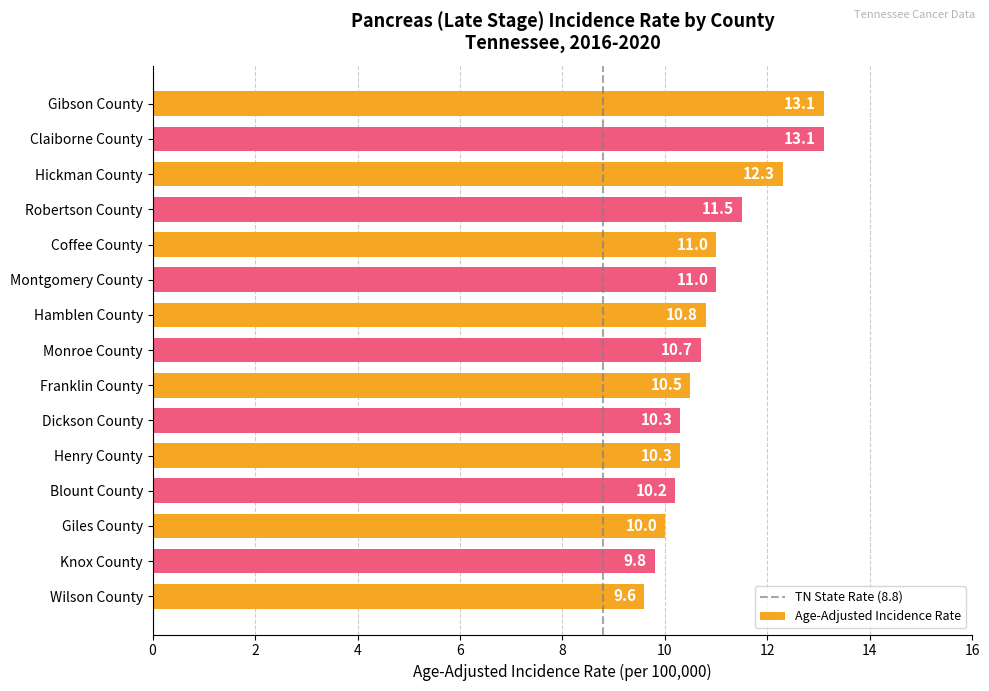

What is the sum of the values at Blount County and Montgomery County?

21.2